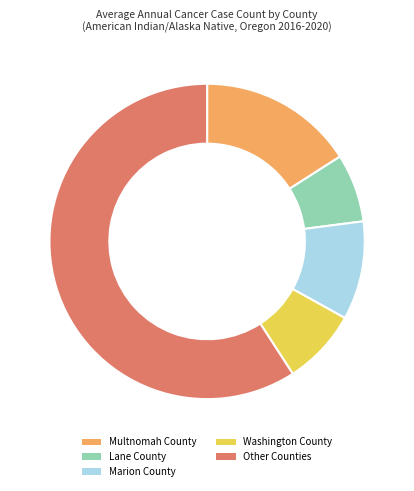

How many segments does this pie chart have?

5